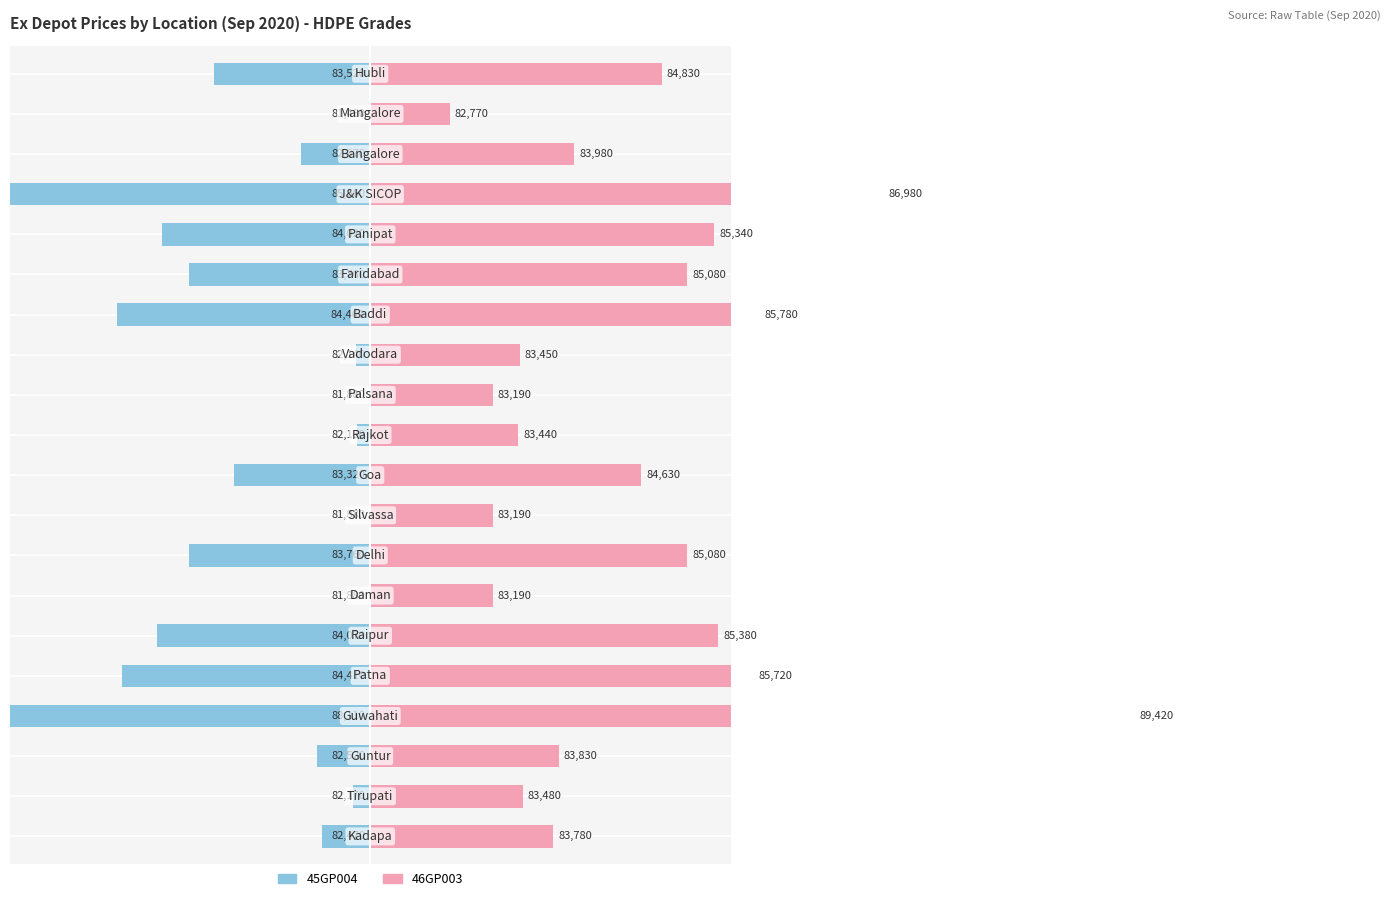

Rank the series by their average value, from highest to lowest.

46GP003, 45GP004